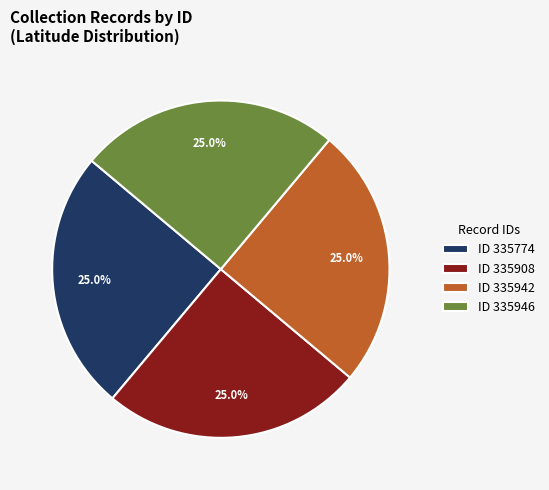

Does any single category account for the majority?

No